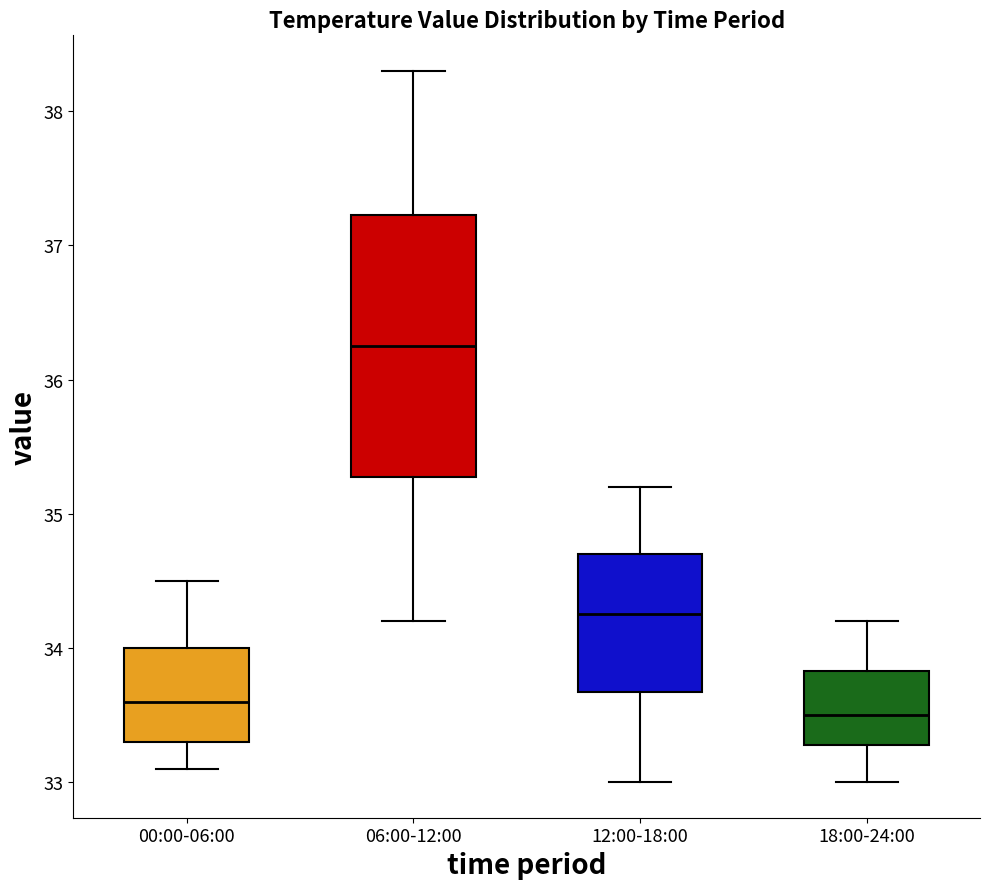

Comparing the boxes themselves (not the whiskers), which one is the tallest?

06:00-12:00